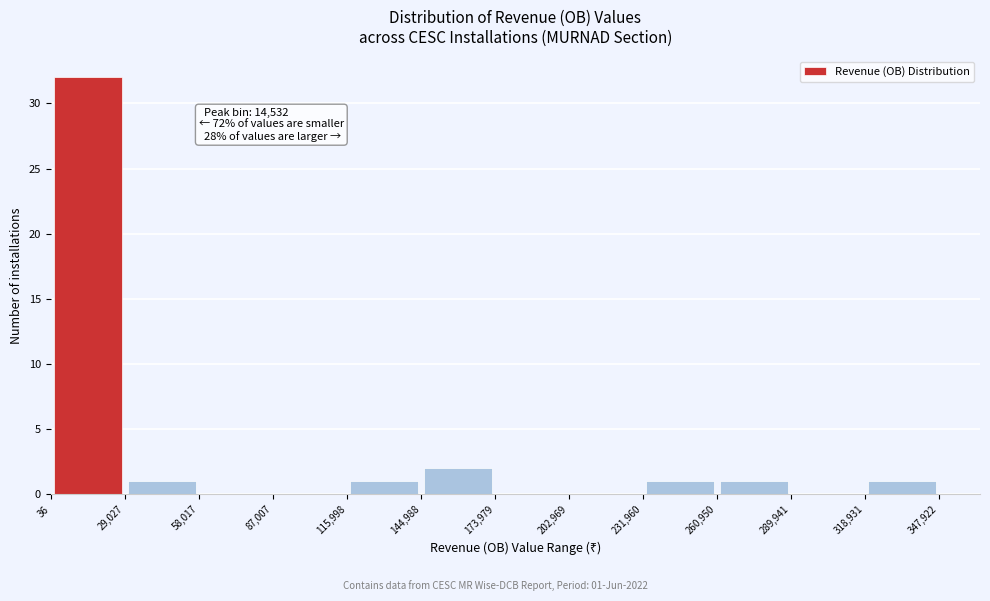

Over which range of the x-axis is the bar tallest?

36 to 29,027